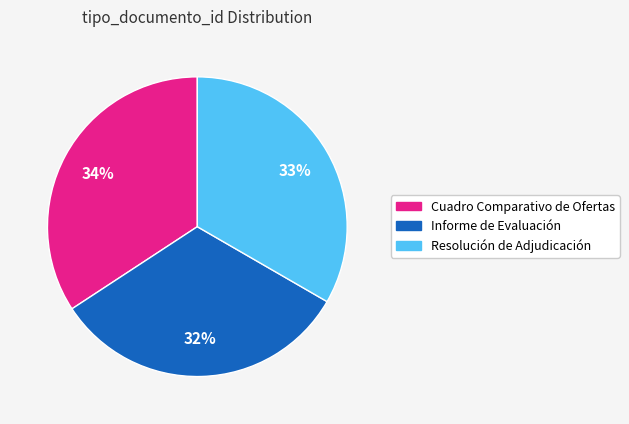

Is the sum of Informe de Evaluación and Resolución de Adjudicación greater than half?

Yes